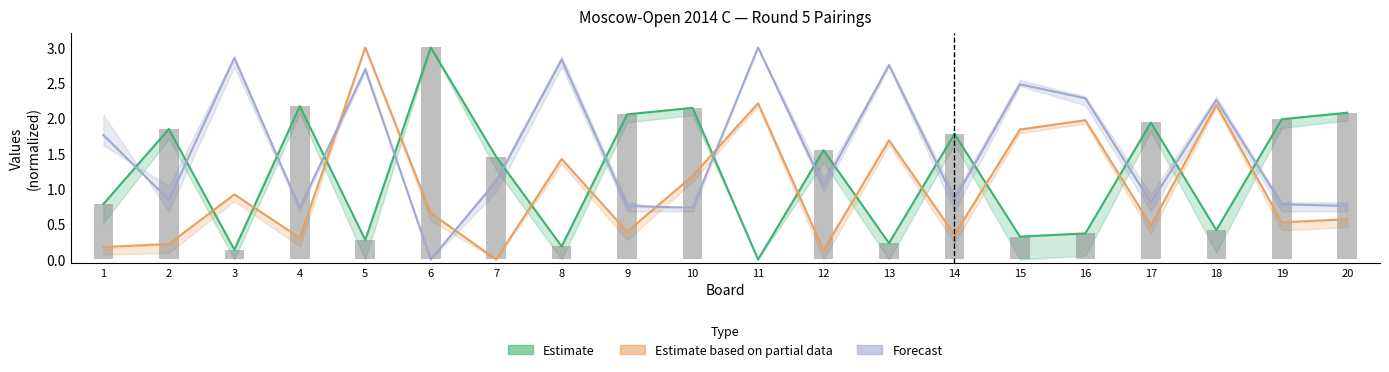

What is the value of the Estimate based on partial data bar at the 19th from the left?

0.5